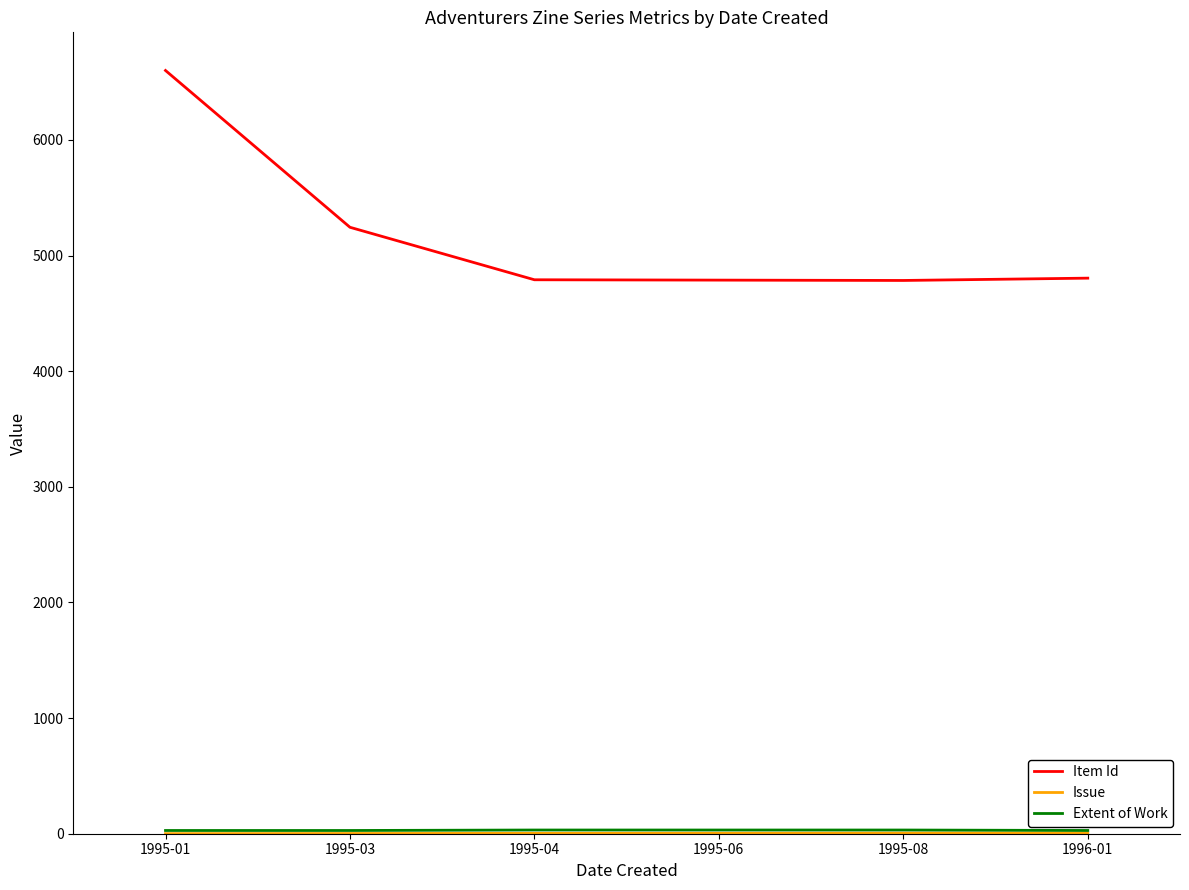

The value of Item Id at 1995-08 is 4785. True or false?

True